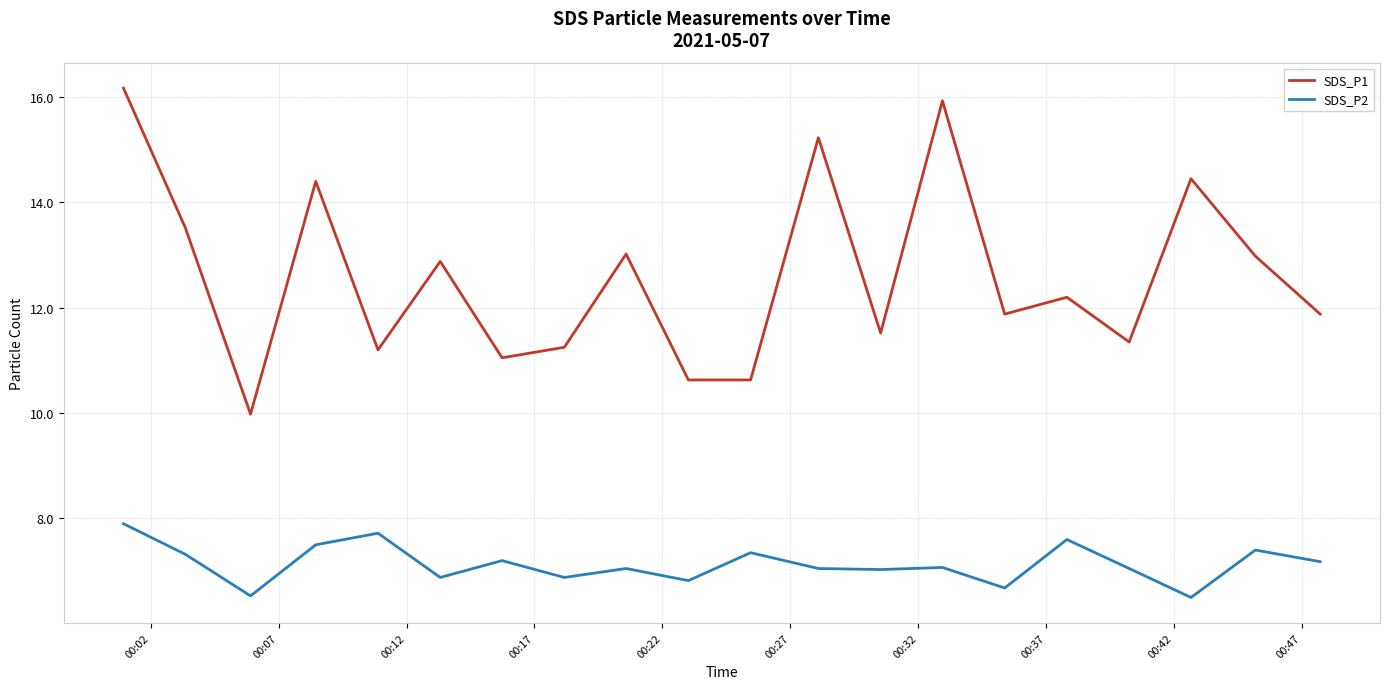

In SDS_P2, how many points are lower than both neighbors (excluding endpoints)?

7